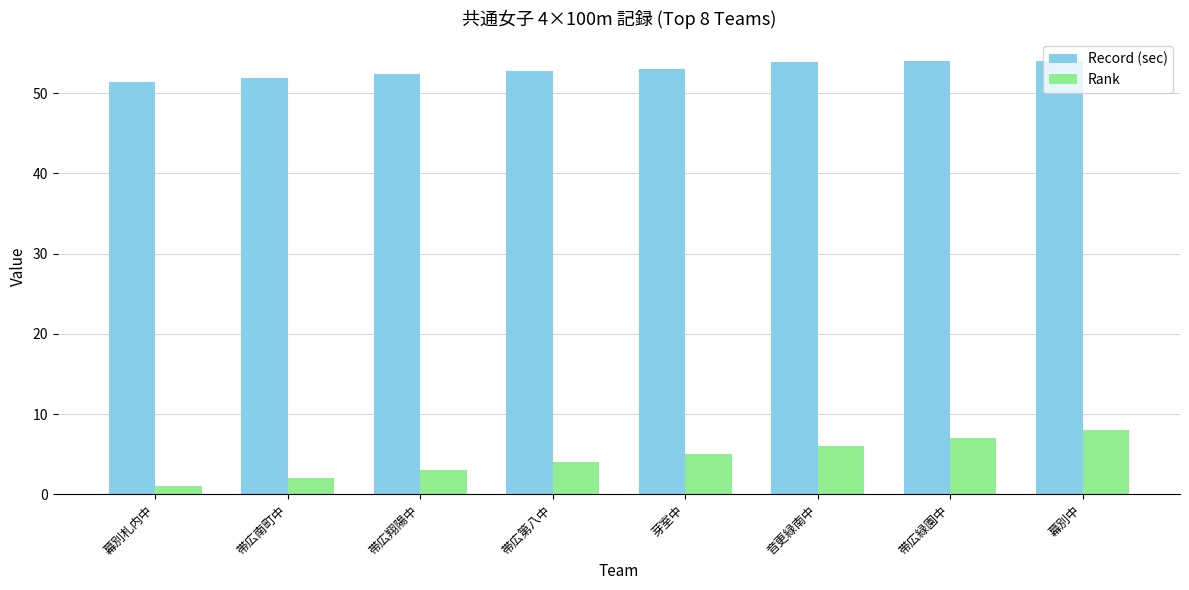

The Rank series shows 6.0 at 音更緑南中. True or false?

True